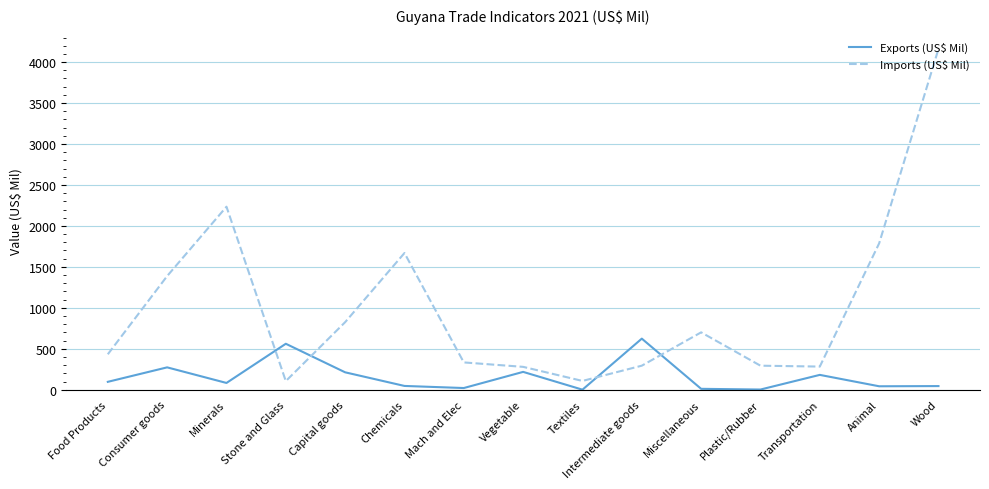

What is the lowest value of the Imports (US$ Mil) series?

105.2